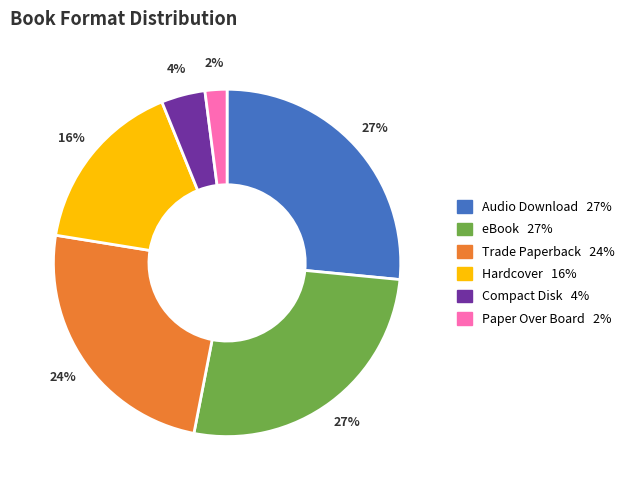

Which category has the smallest portion of the pie?

Paper Over Board